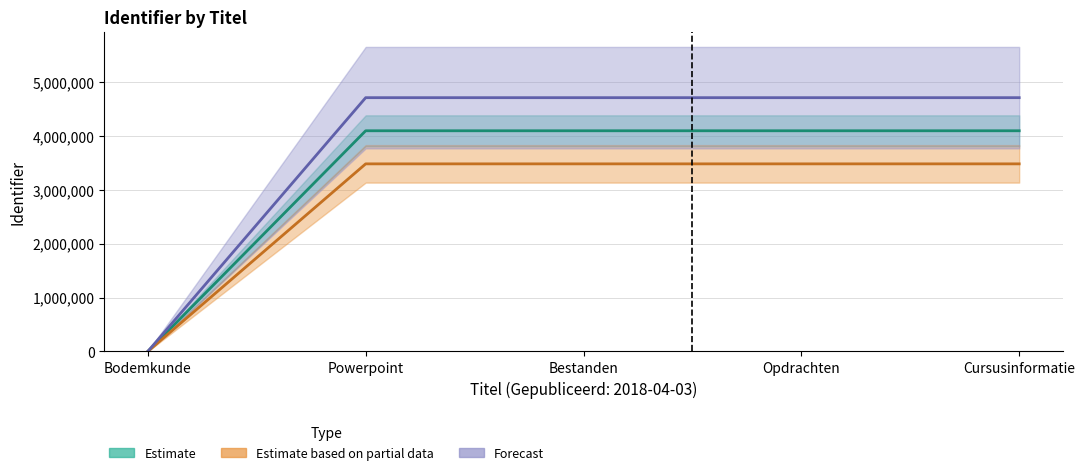

Approximately how many times larger is the value at Bestanden compared to Powerpoint?

1.0